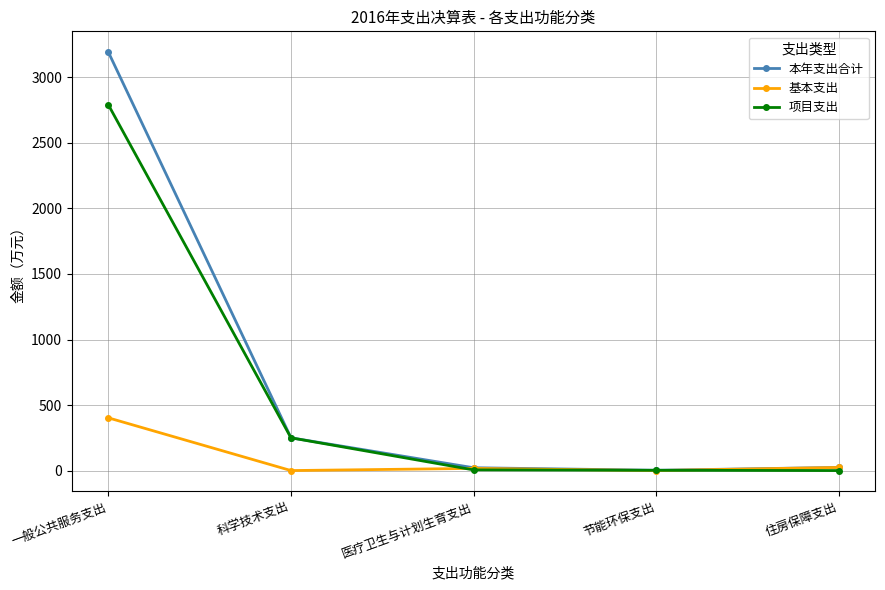

What is the total value across all series at 节能环保支出?

4.2